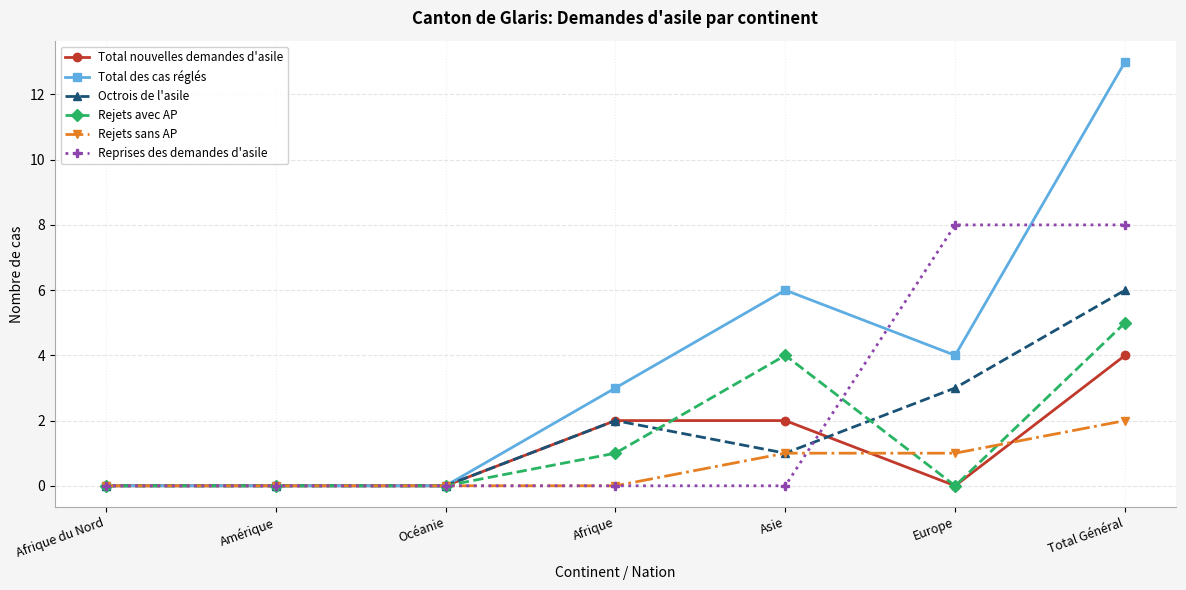

True or false: Octrois de l'asile has a value of 0 at Amérique.

True